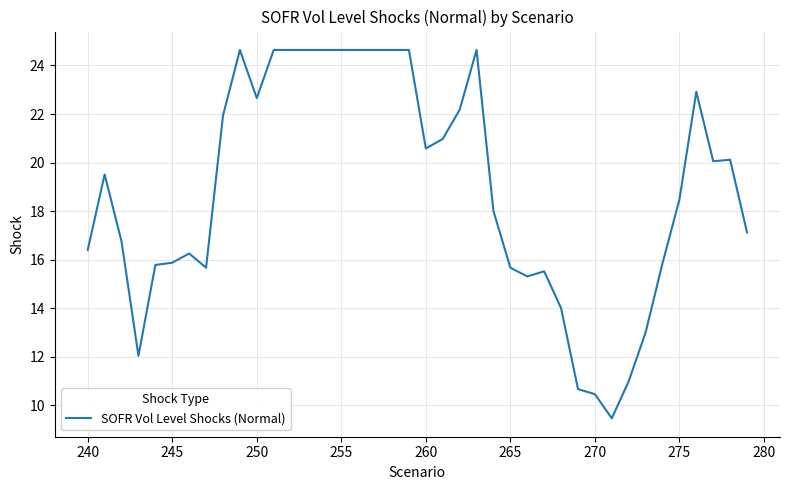

What is the smallest value displayed?

9.5